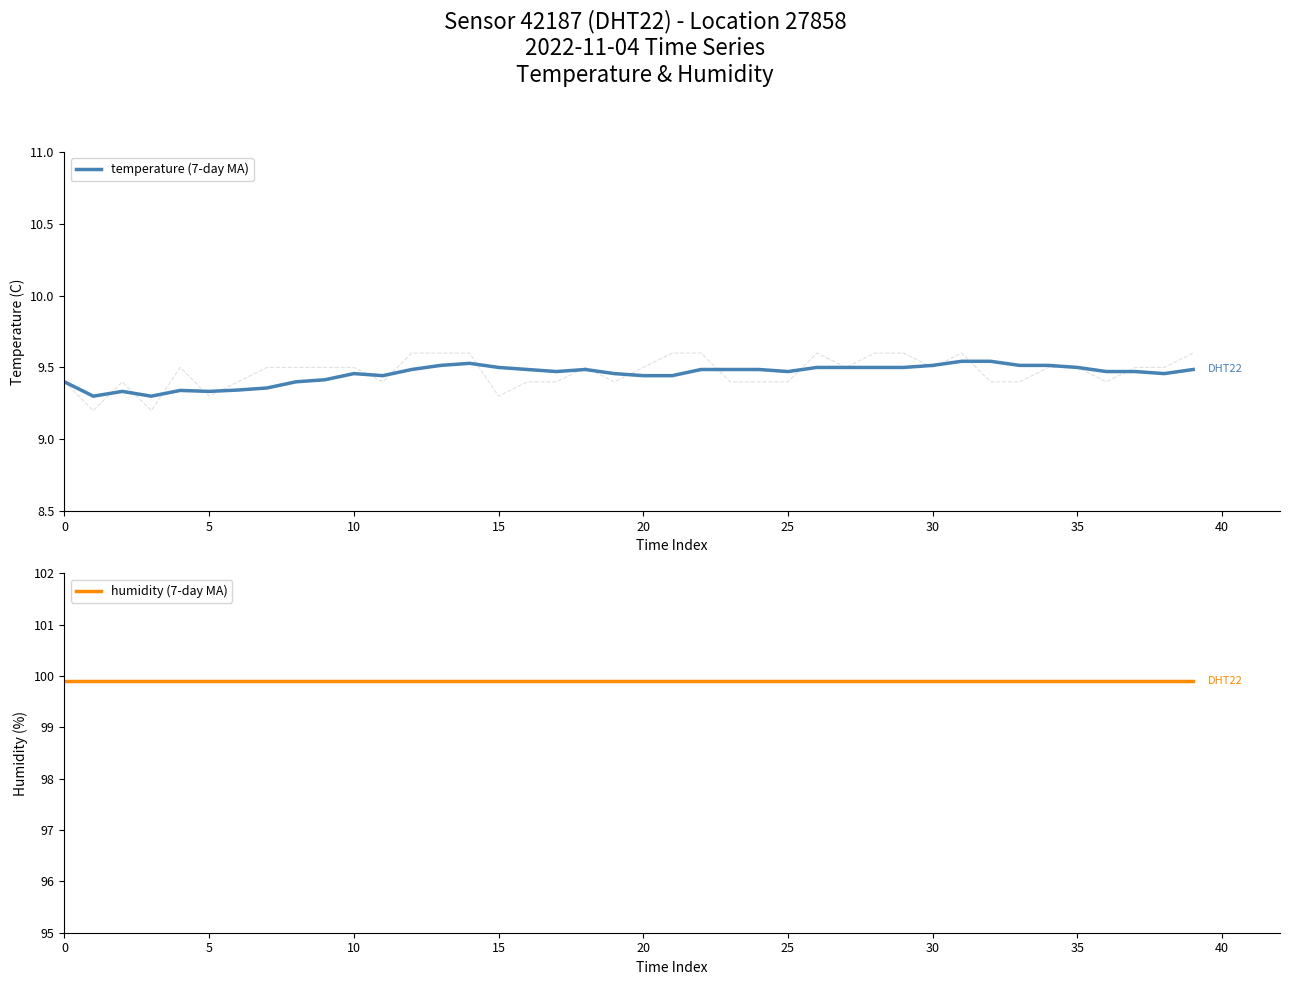

True or false: temperature (7-day MA) has more than 0 points higher than both neighbors.

True